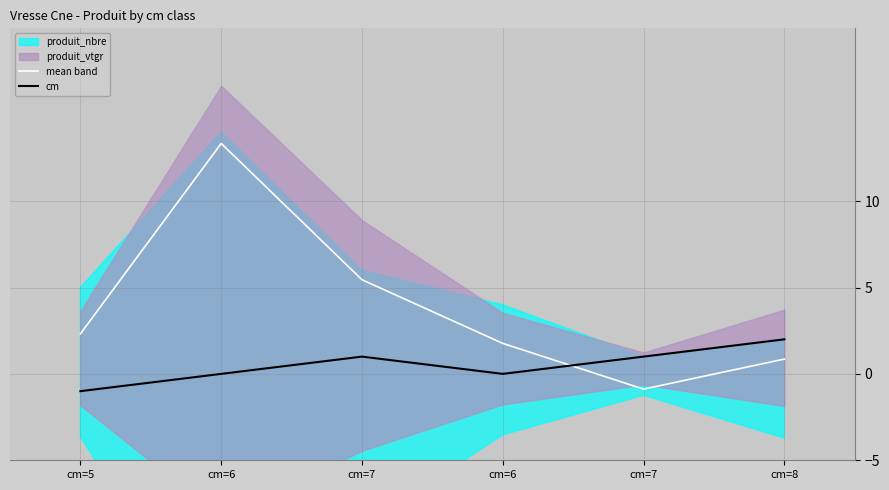

Where does the cm series first go above 1?

cm=8